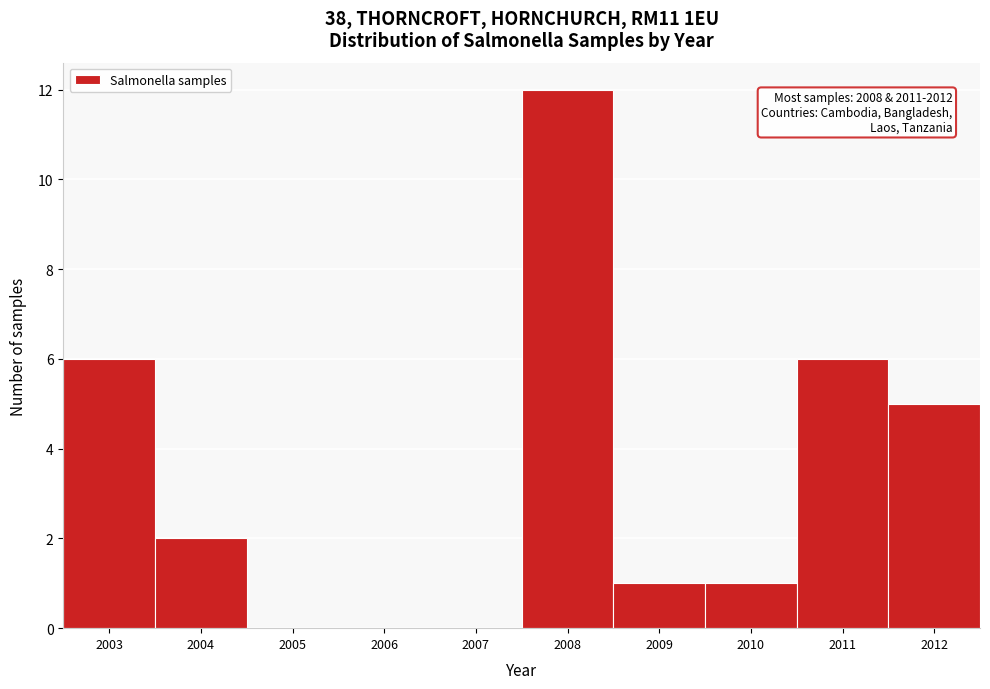

Which range on the x-axis has the tallest bar?

2007.5 to 2008.5